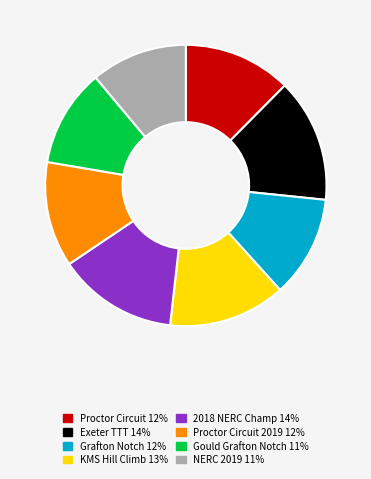

Does Gould Grafton Notch 11% account for over 50% of the chart?

No